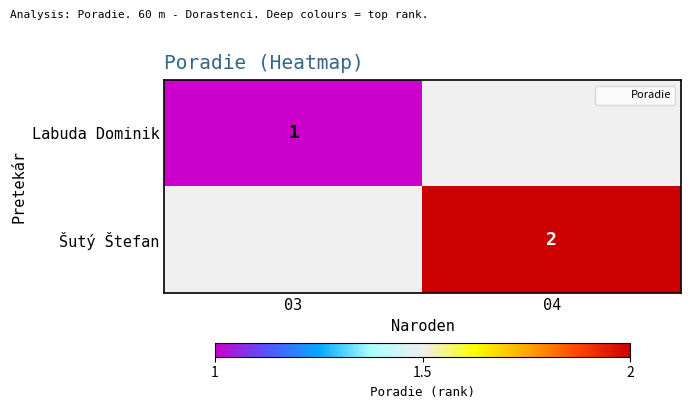

The value of Šutý Štefan at 04 is 1. True or false?

False